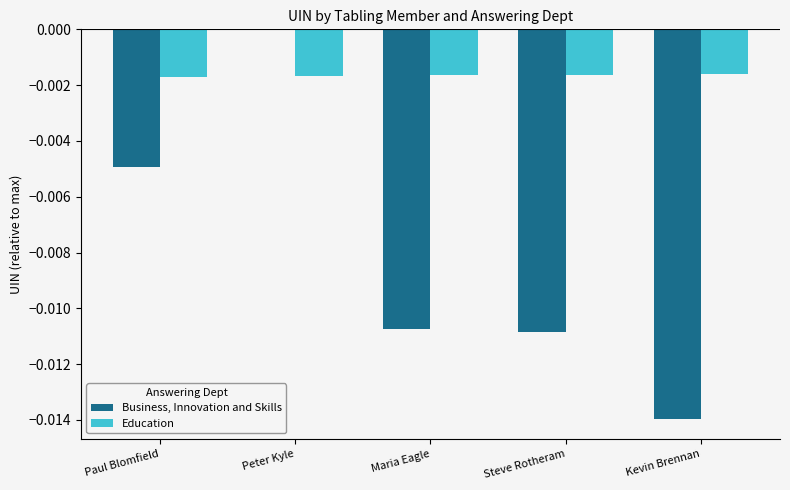

Is the value of Business, Innovation and Skills at Kevin Brennan greater than the value of Education at Steve Rotheram?

No